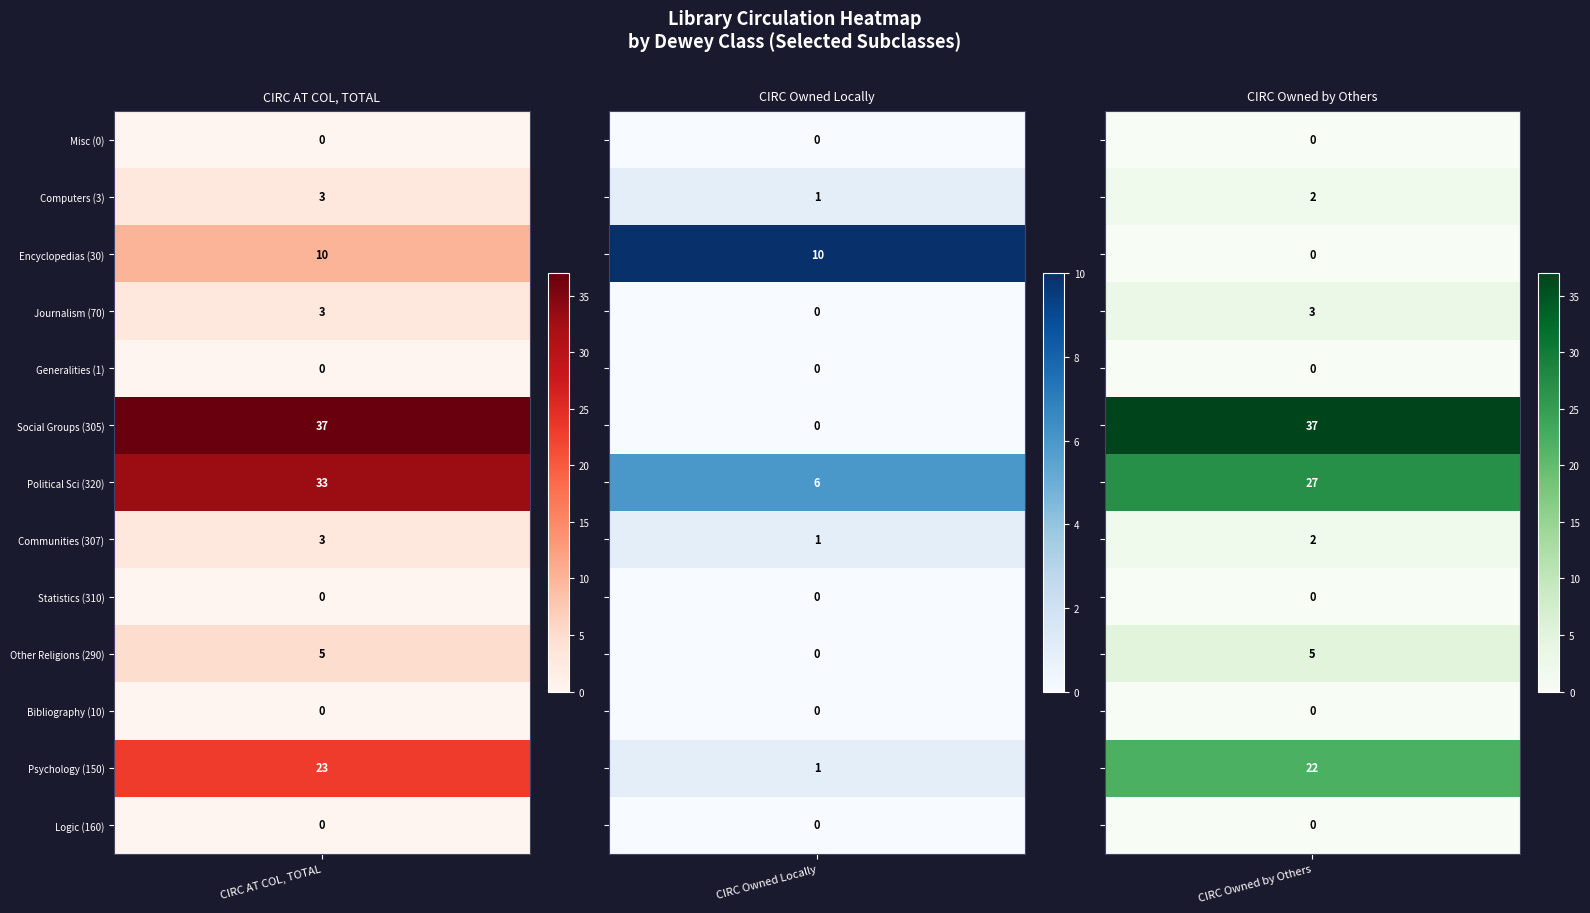

What is the difference between the 300s values at 5 and 3?

34